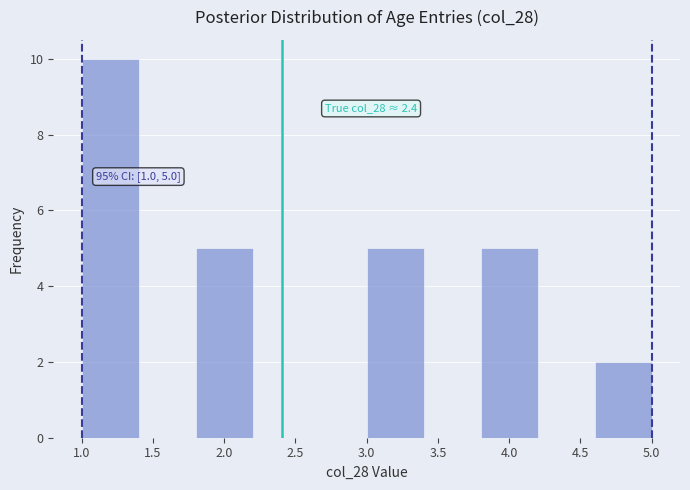

Over which range of the x-axis is the bar tallest?

1.0 to 1.4